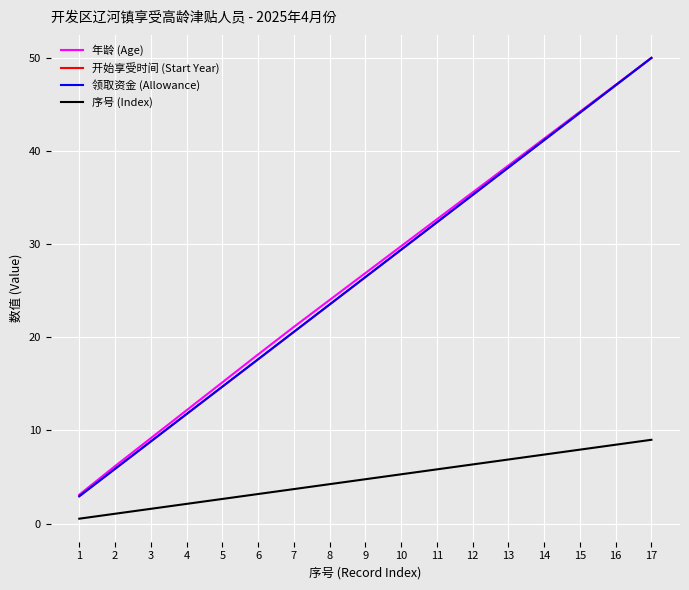

True or false: 开始享受时间 (Start Year) and 序号 (Index) intersect in this chart.

False